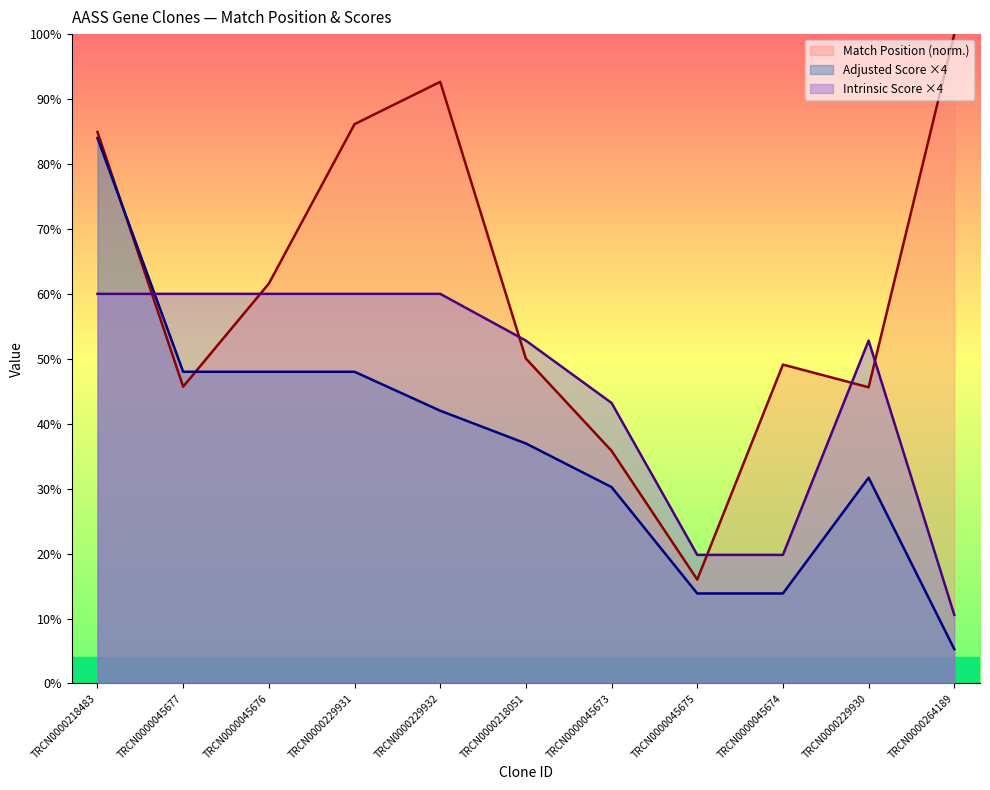

Is it true that Match Position equals 90.2 at TRCN0000045676?

False